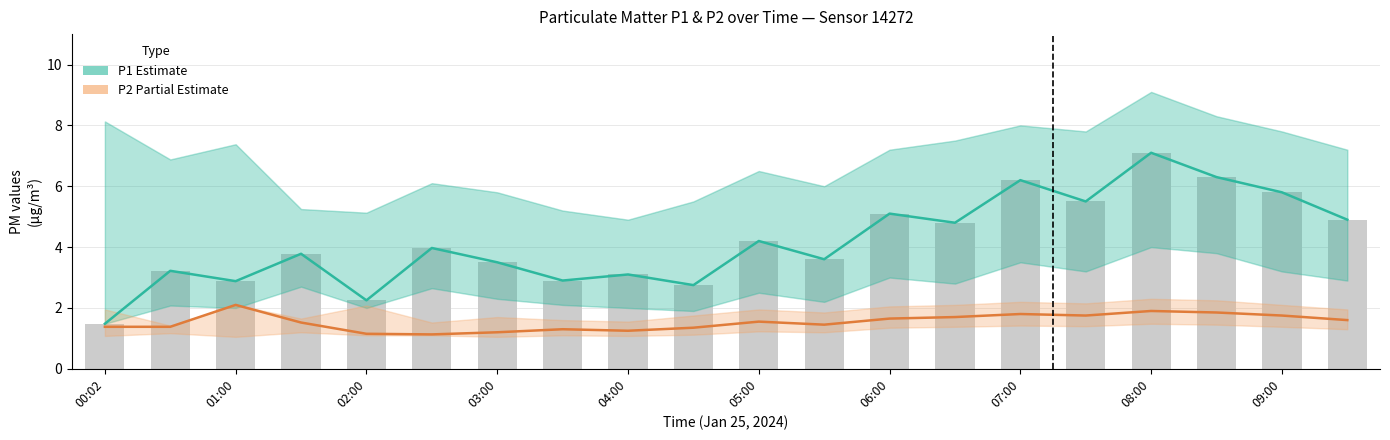

Between 00:02 and 05:00, which series saw the biggest shift?

P1 (Estimate)